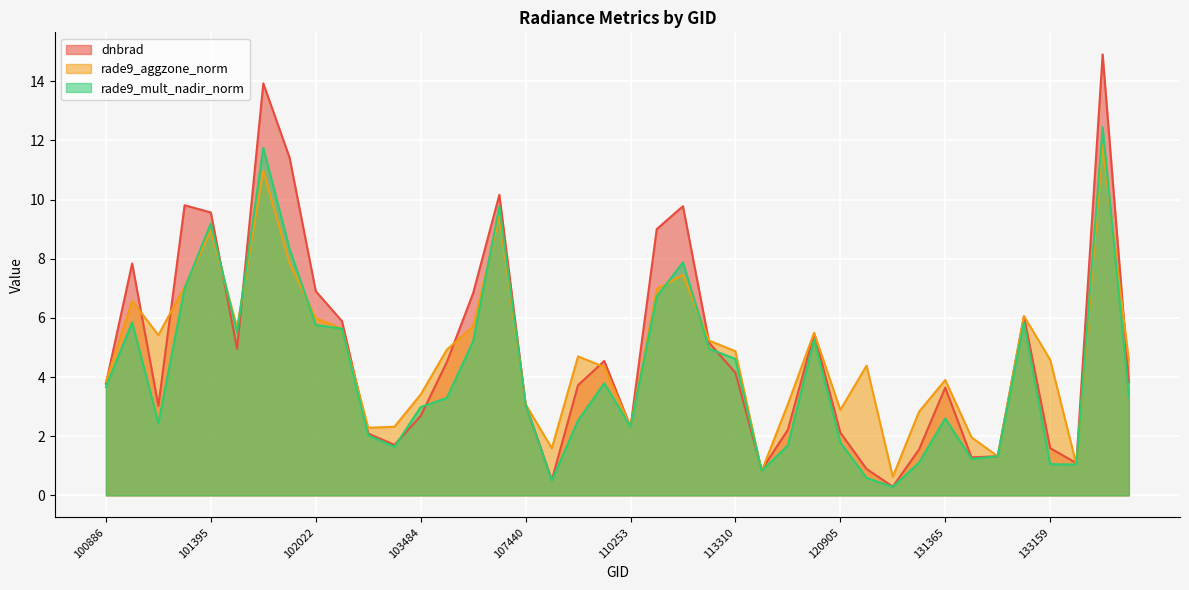

How many lines are shown in the chart?

3